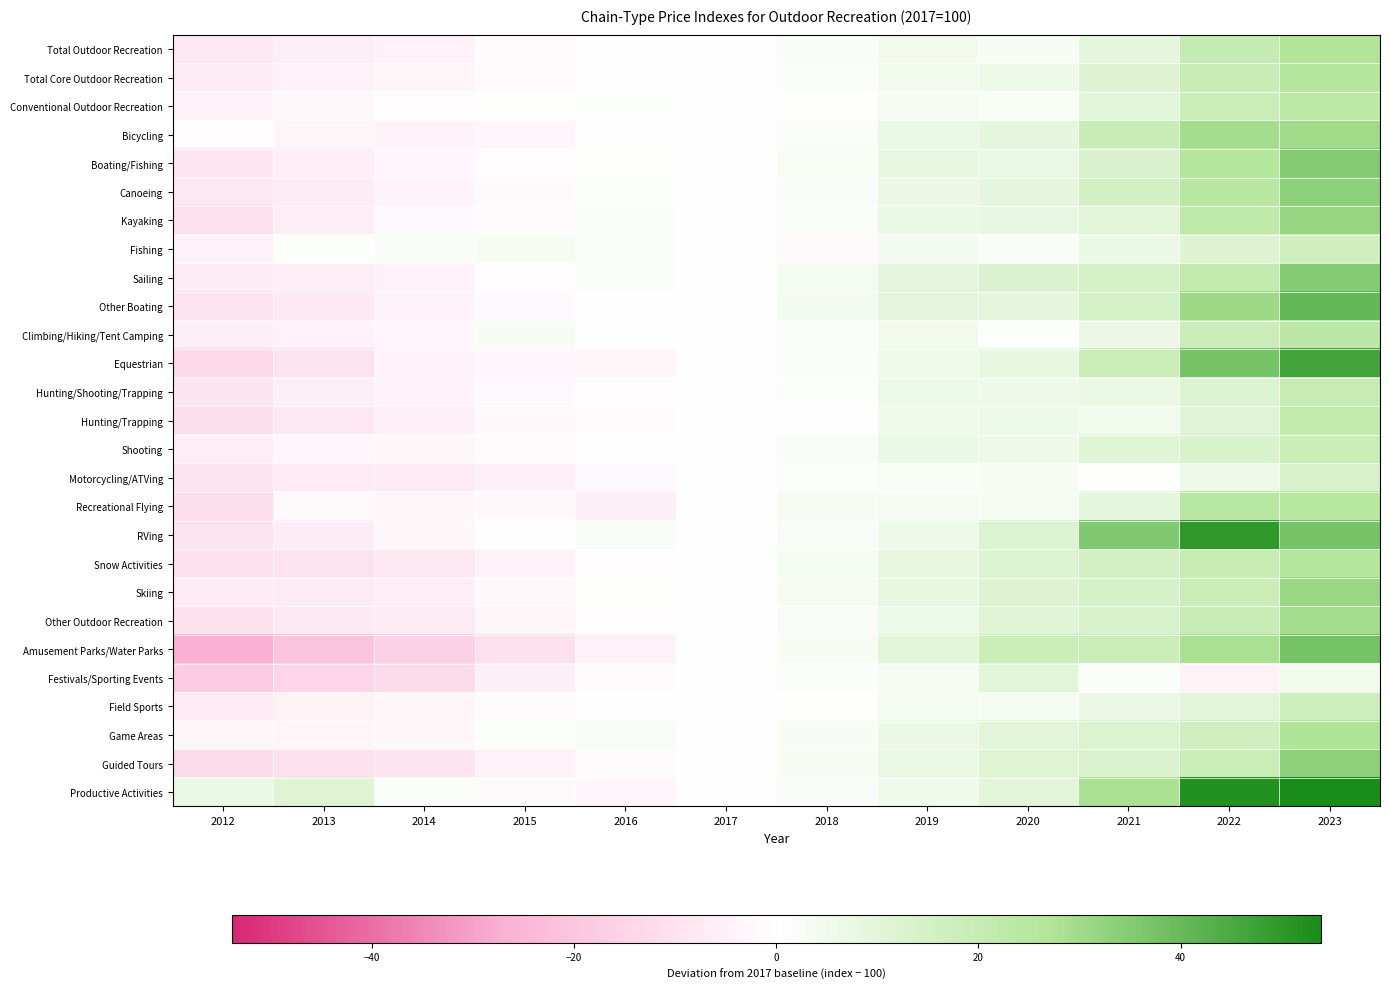

Between 2023 and 2020, which is larger?

2023